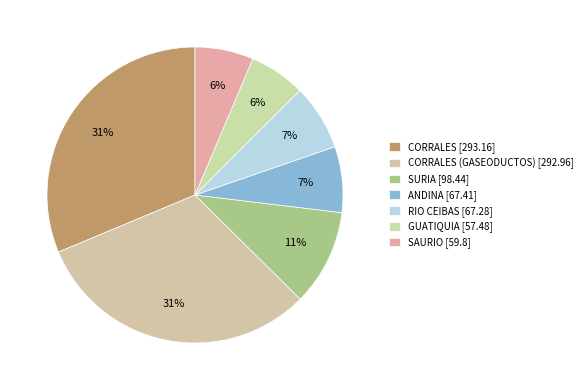

How many segments does this pie chart have?

7